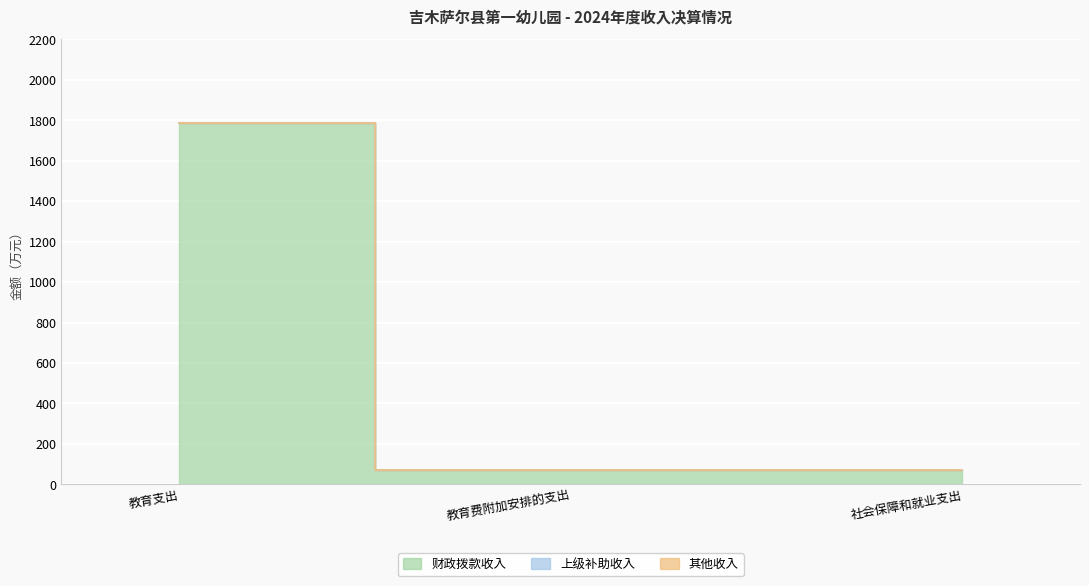

What is the difference between the 财政拨款收入 values at 社会保障和就业支出 and 教育支出?

1716.1